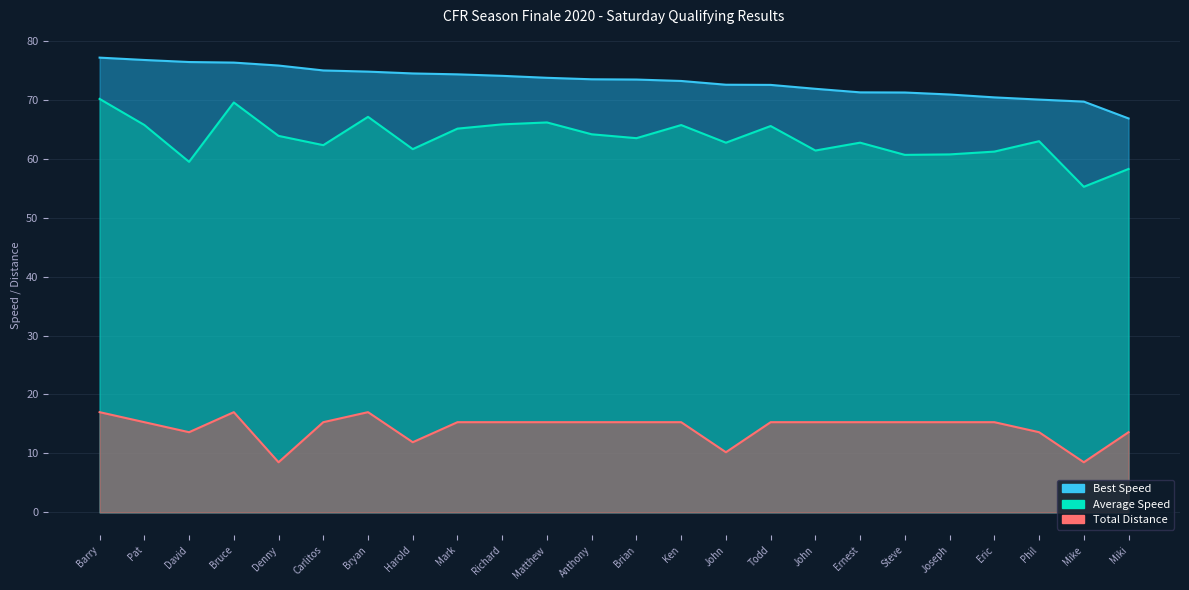

Between Pat and David, which series saw the biggest shift?

Average Speed